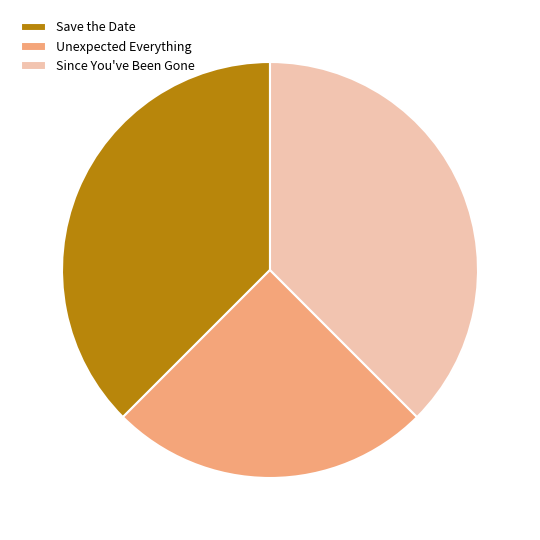

What is the smallest slice in the pie chart?

Unexpected Everything